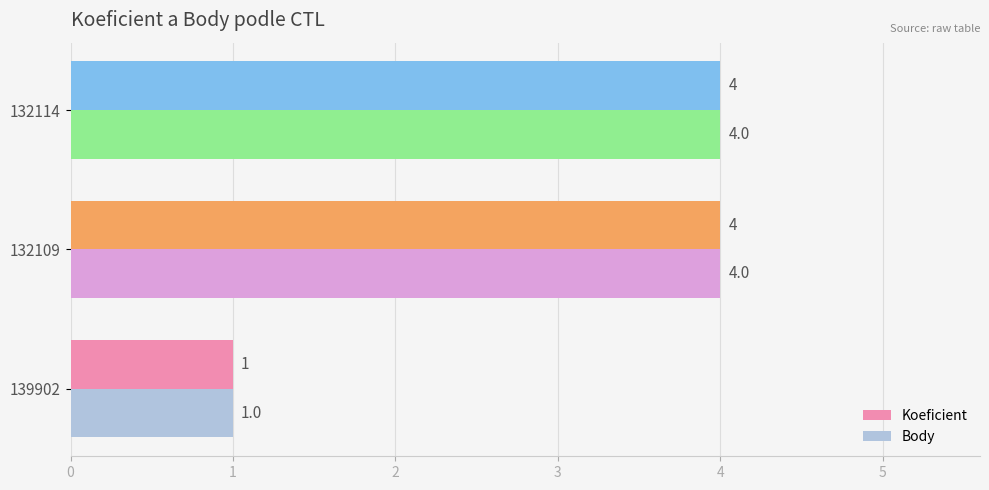

What is the sum of all Koeficient values?

9